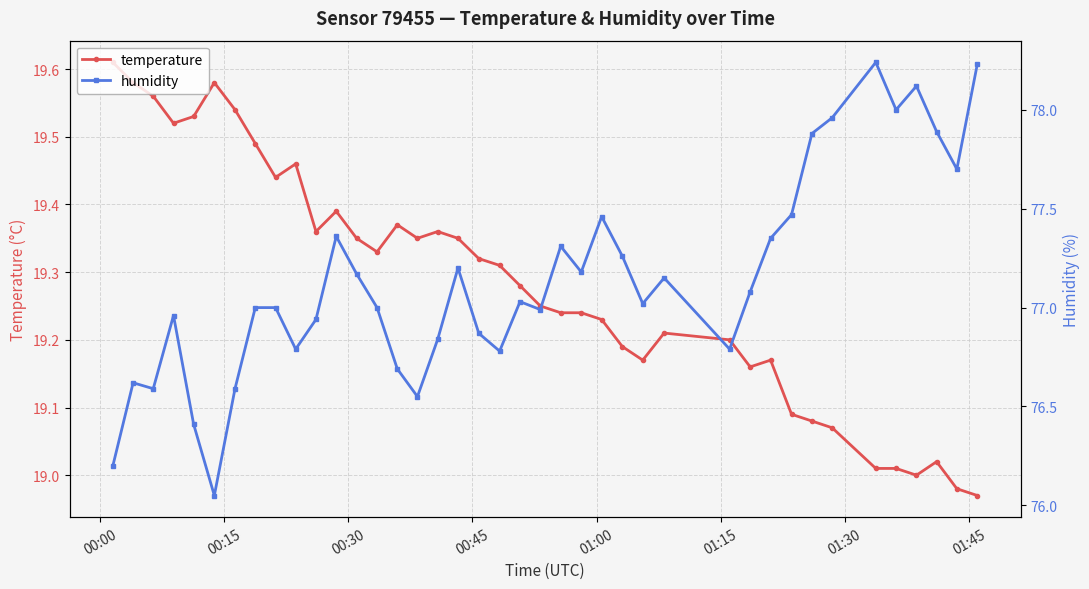

What is the minimum value shown in the chart?

19.0